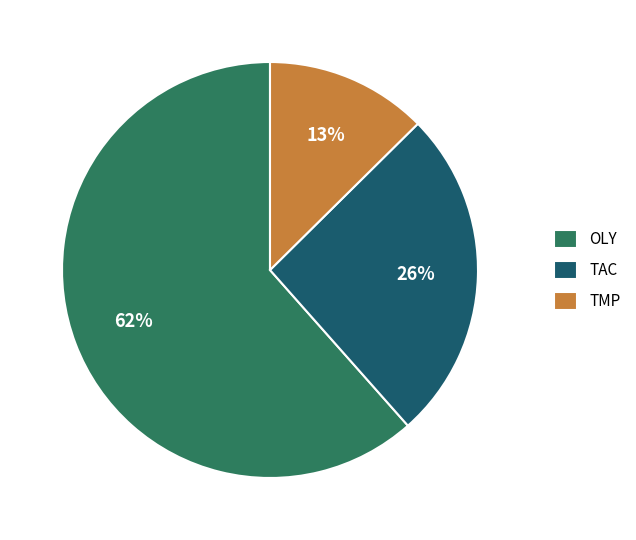

What is the smallest slice in the pie chart?

TMP